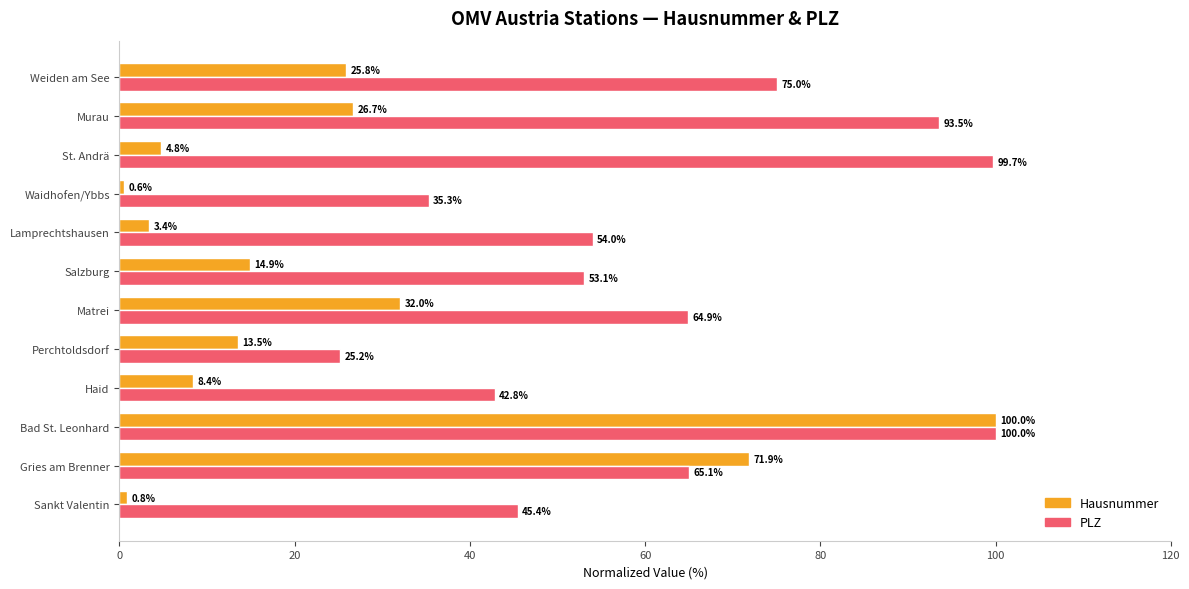

What value does the PLZ series have at Lamprechtshausen?

54.0